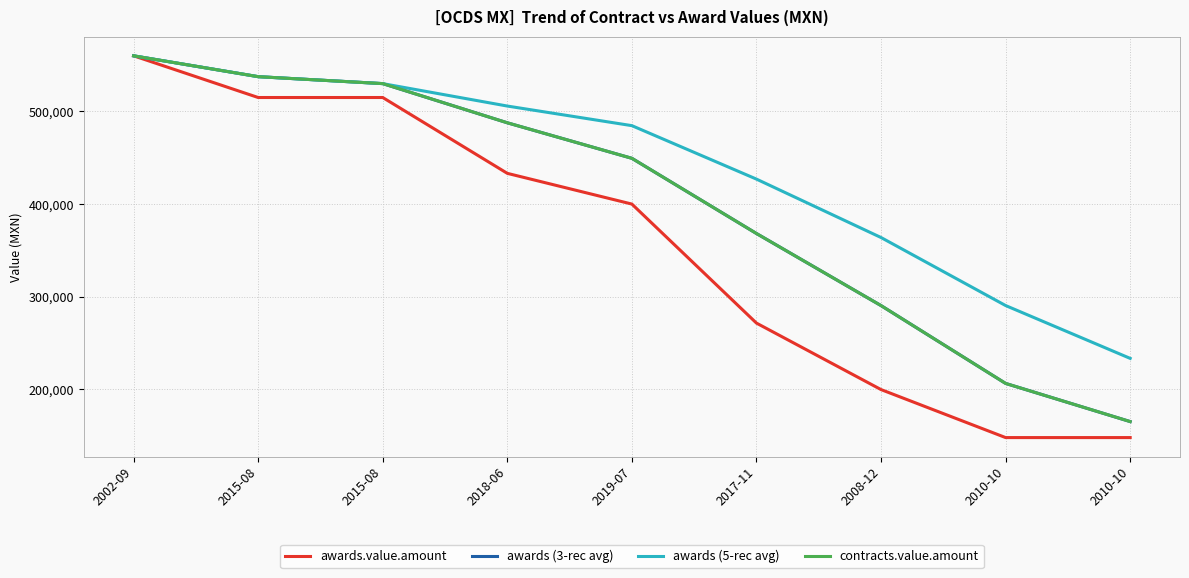

What is the label of the 4th point from the right?

2017-11